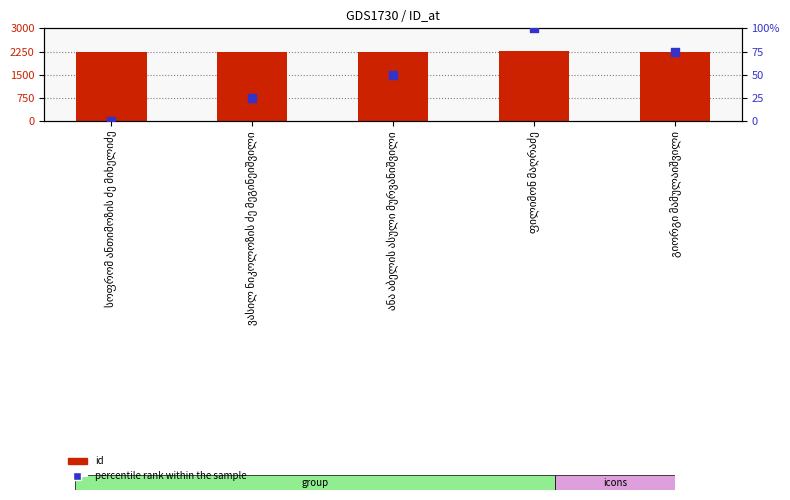

Which series reaches the maximum Y coordinate?

id